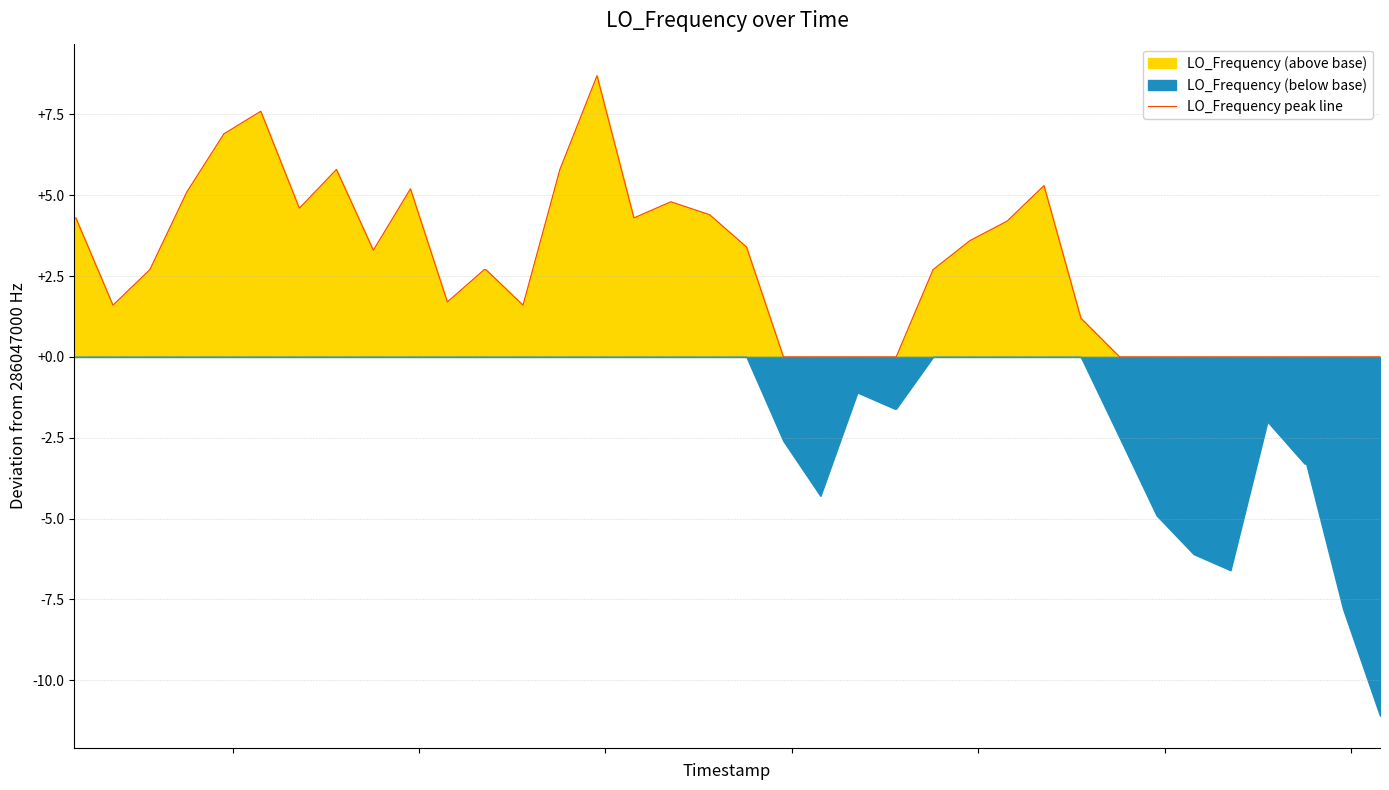

Is it true that the value at 5 is 10.1?

False